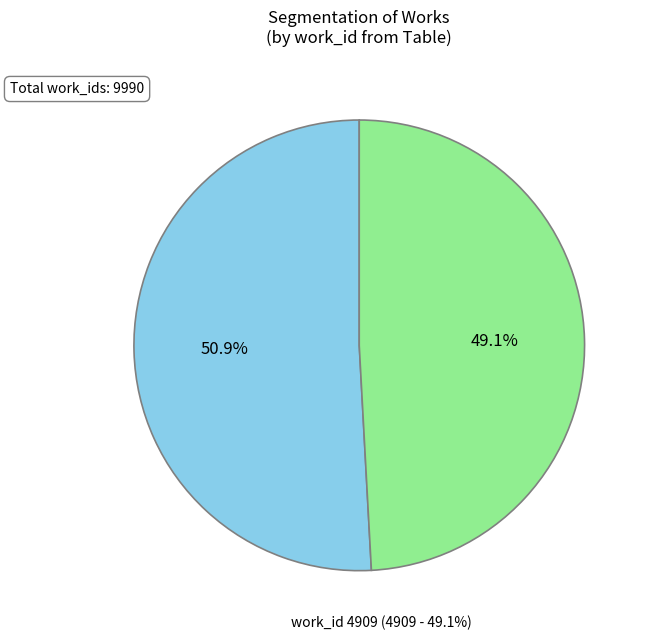

Does Impressions and Inhabitants (4909) account for over 50% of the chart?

No